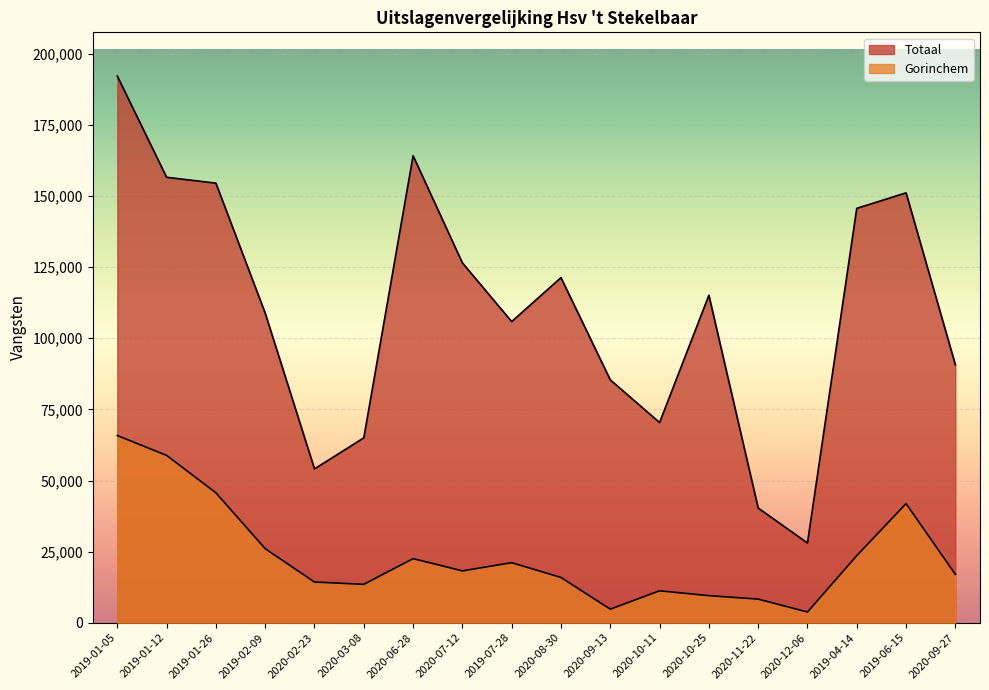

How many lines are shown in the chart?

2